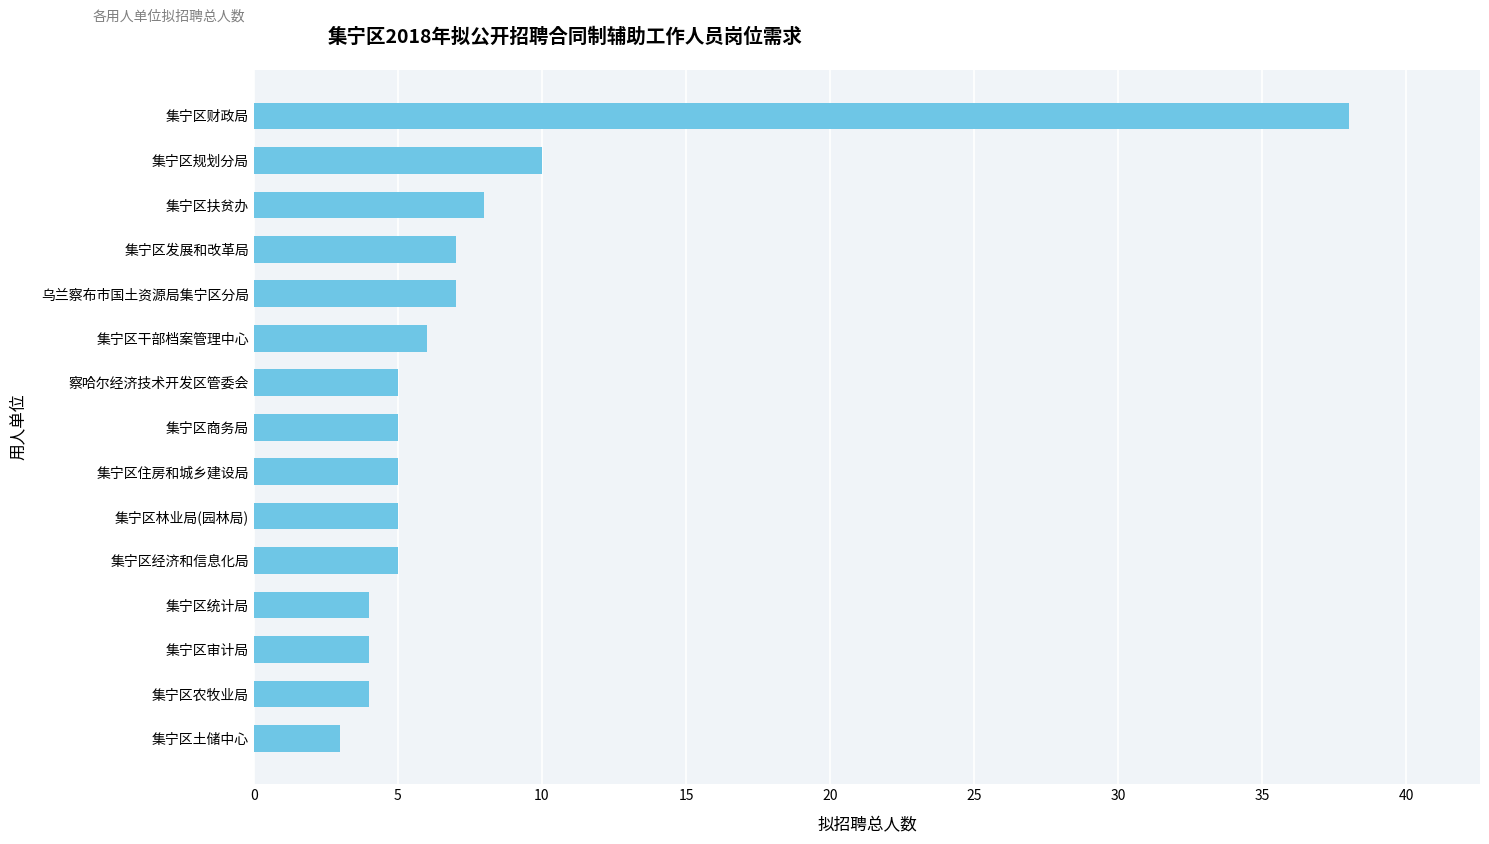

What is the change in value from 集宁区住房和城乡建设局 to 集宁区扶贫办?

+3